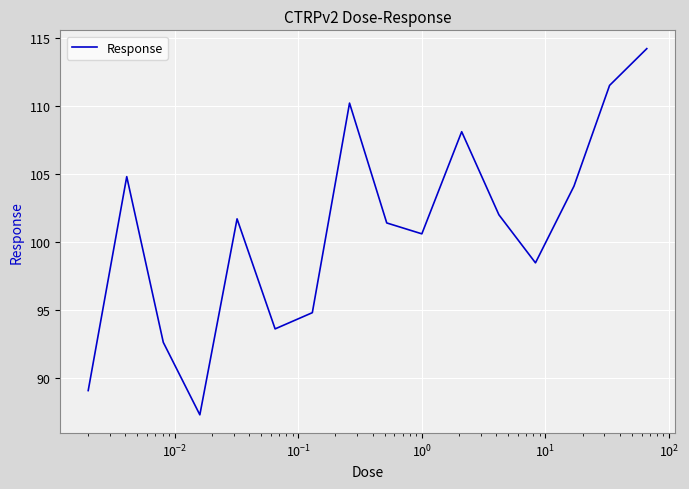

What is the greatest value displayed?

114.2